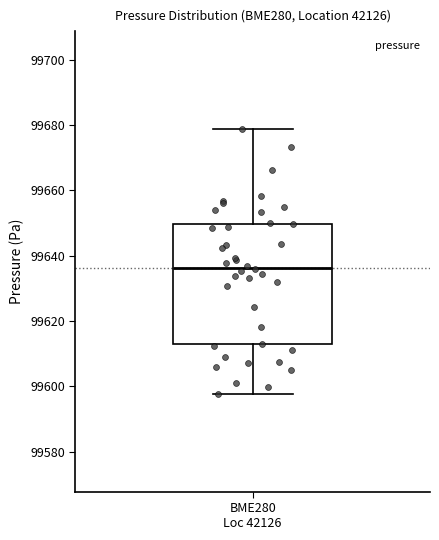

Where is the upper edge of the box for BME280 Loc 42126 on the y-axis? The values are not printed on the chart, so give them approximately, as read against the axis.

99650